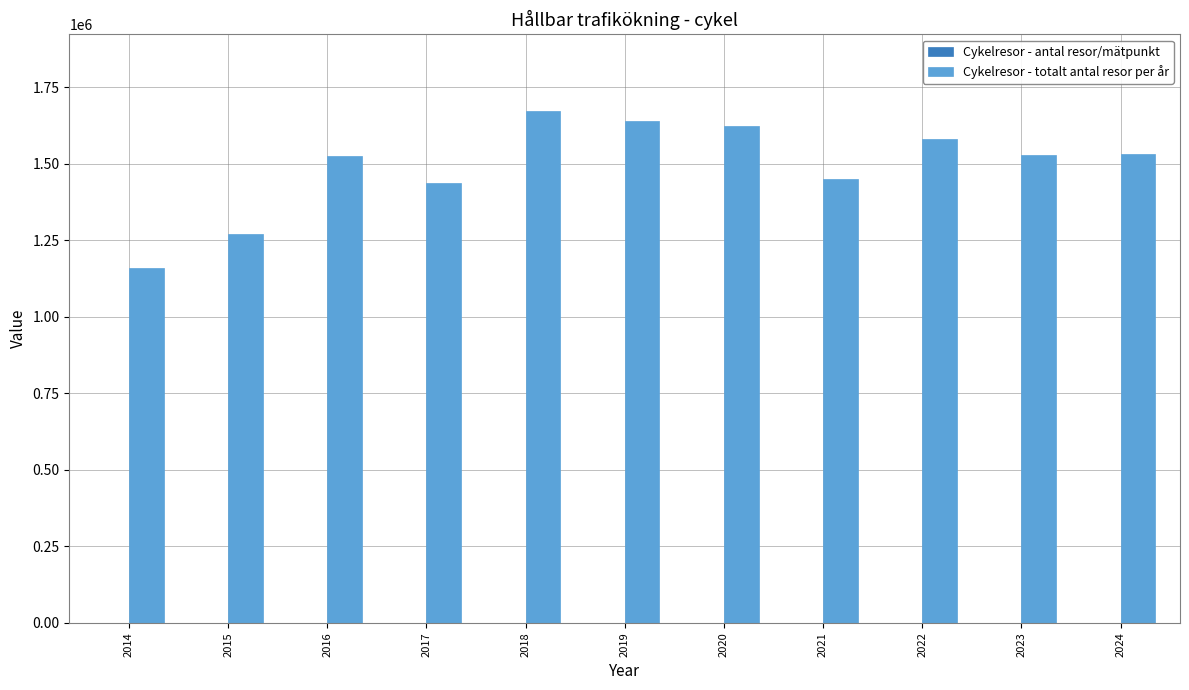

The value of Cykelresor - totalt antal resor per år at 2018 is 2967240. True or false?

False